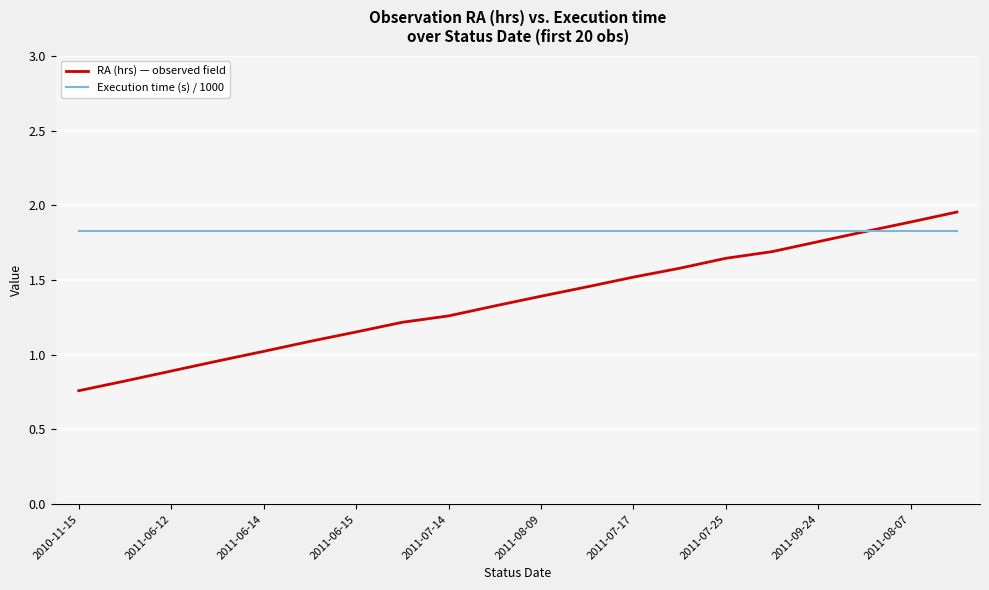

Which series has the largest total across all categories?

Execution time (s) / 1000